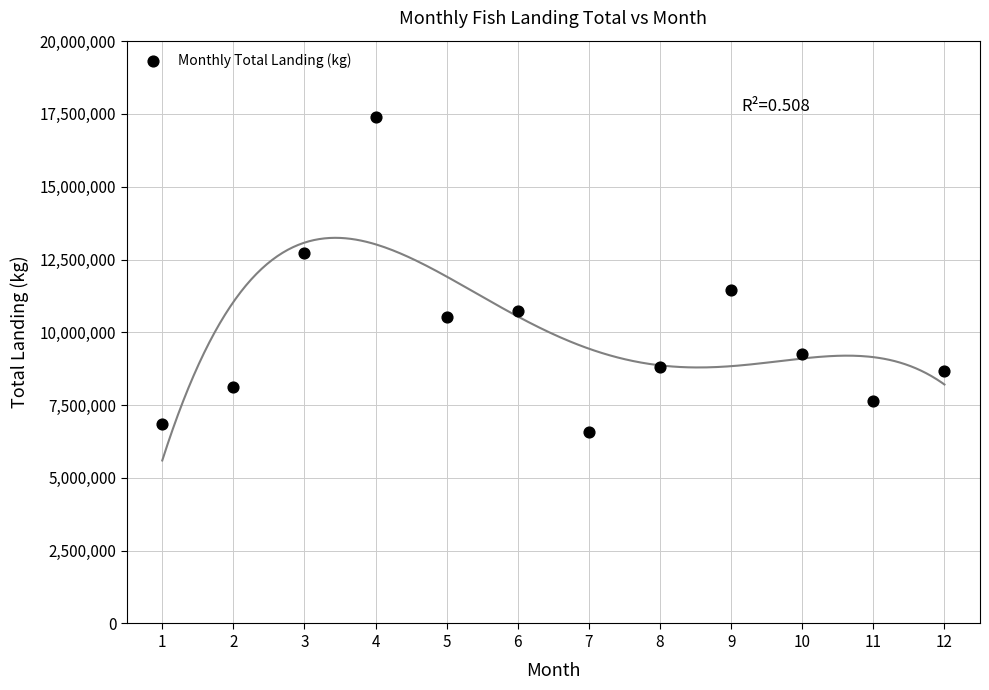

What is the range of Y values (max minus min)?

10816825